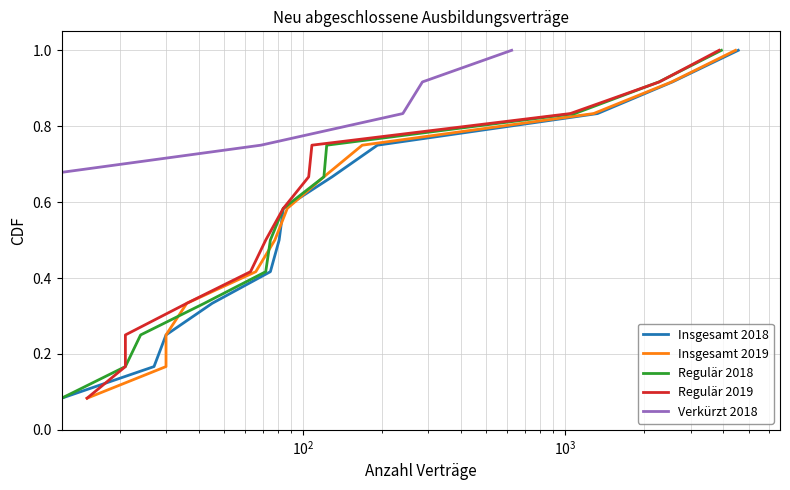

What are all the series names shown in the legend?

Insgesamt 2018, Insgesamt 2019, Regulär 2018, Regulär 2019, Verkürzt 2018